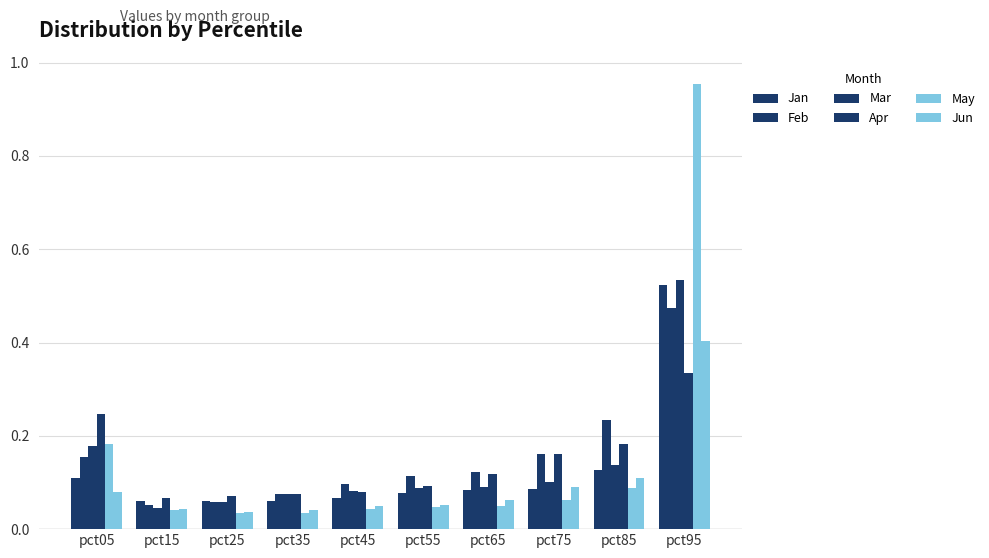

At pct05, list the series in order from largest to smallest.

Apr, May, Mar, Feb, Jan, Jun